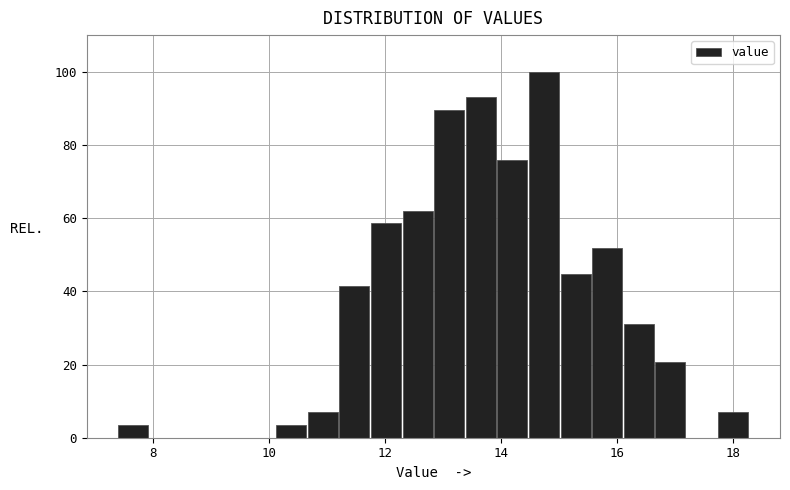

Around what value on the x-axis is the tallest bar? Give the approximate position of its centre, as read against the axis.

14.8